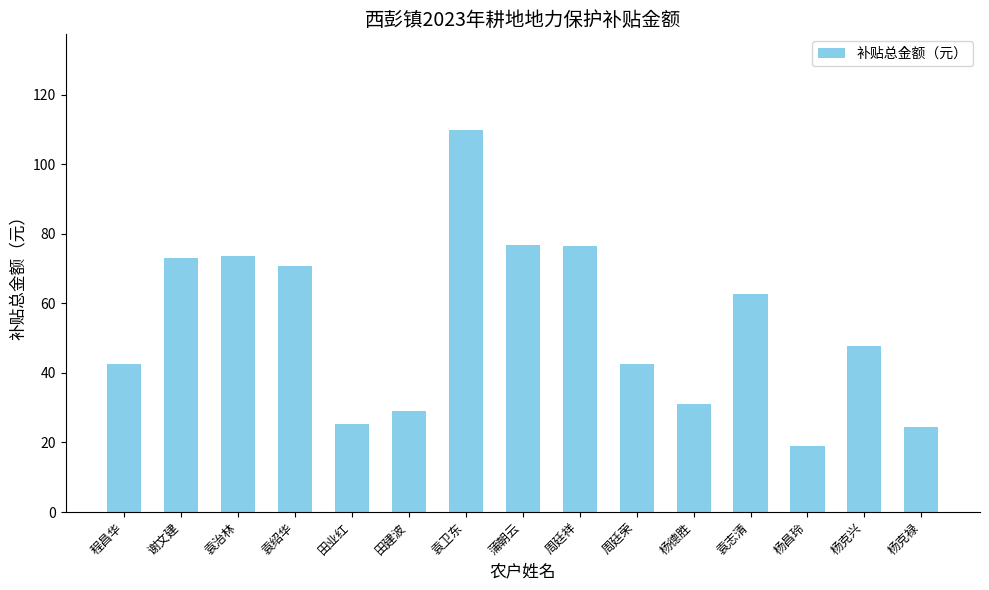

What value does the data have at 杨德胜?

31.0